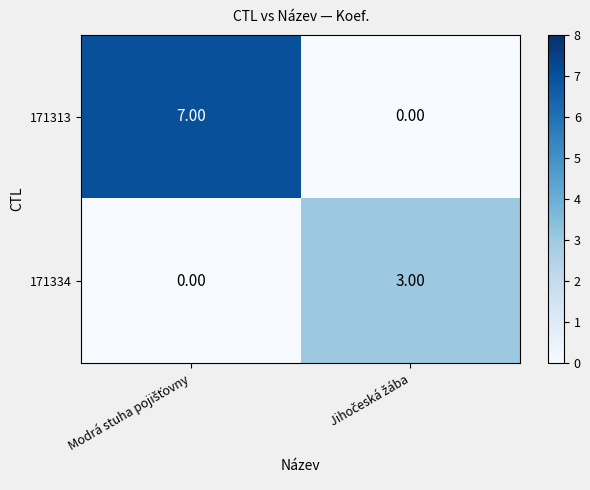

What is the average value of the 171313 series?

4